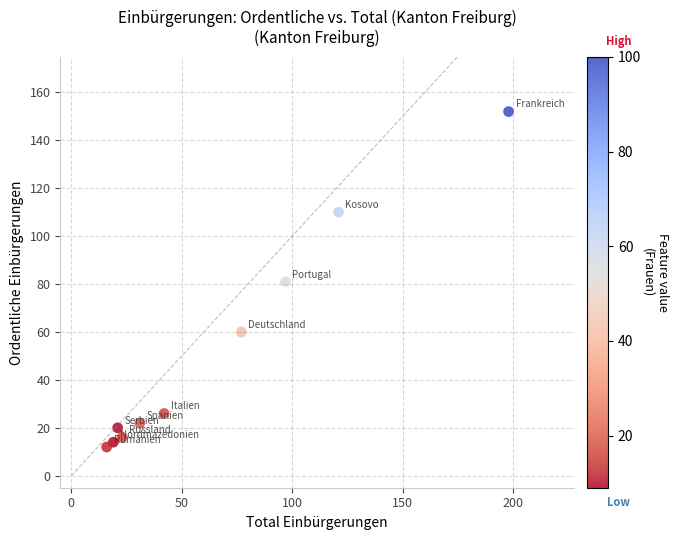

What is the average X value?

64